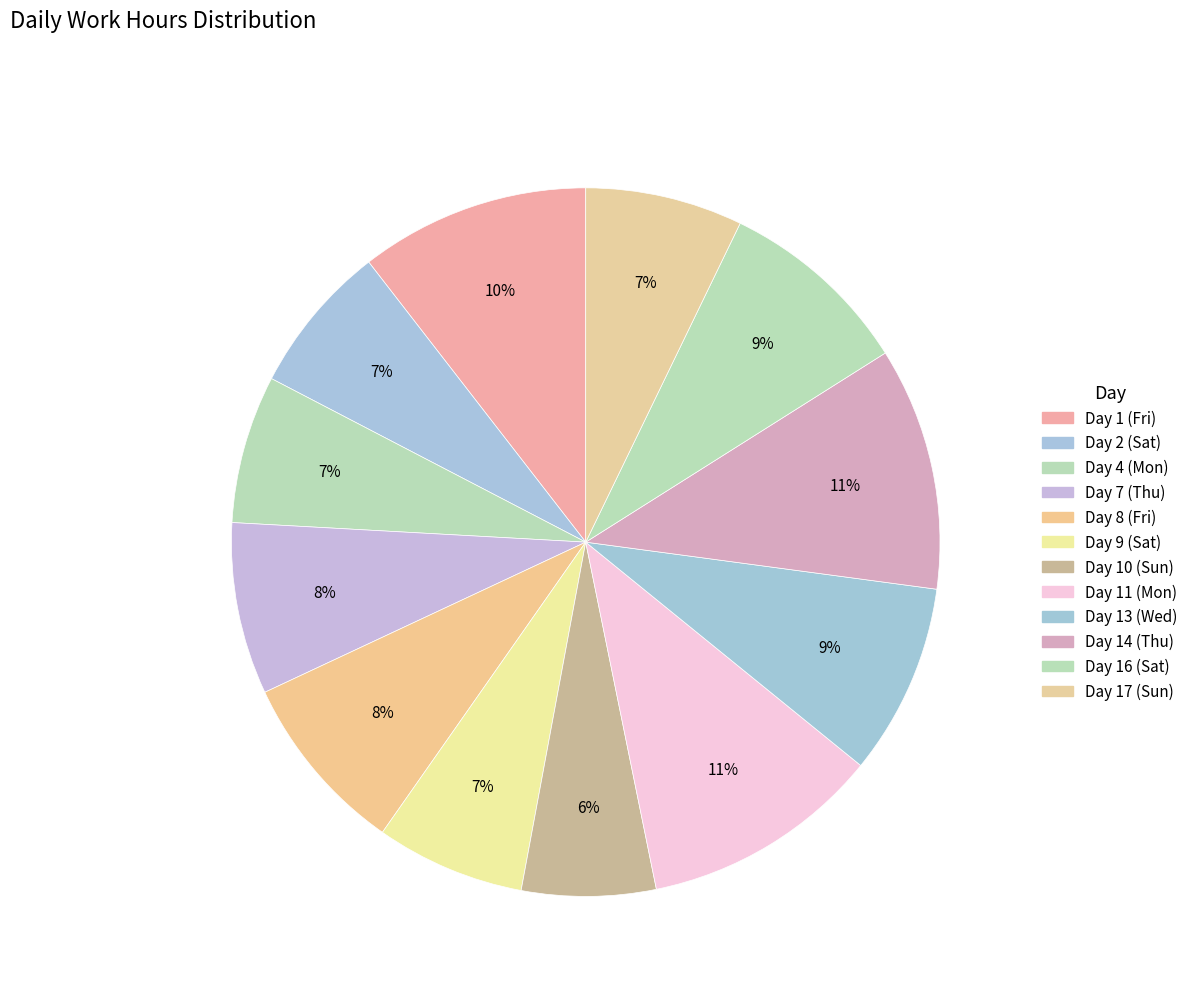

To the nearest percent, what percentage of the pie is Day 8 (Fri)?

8%